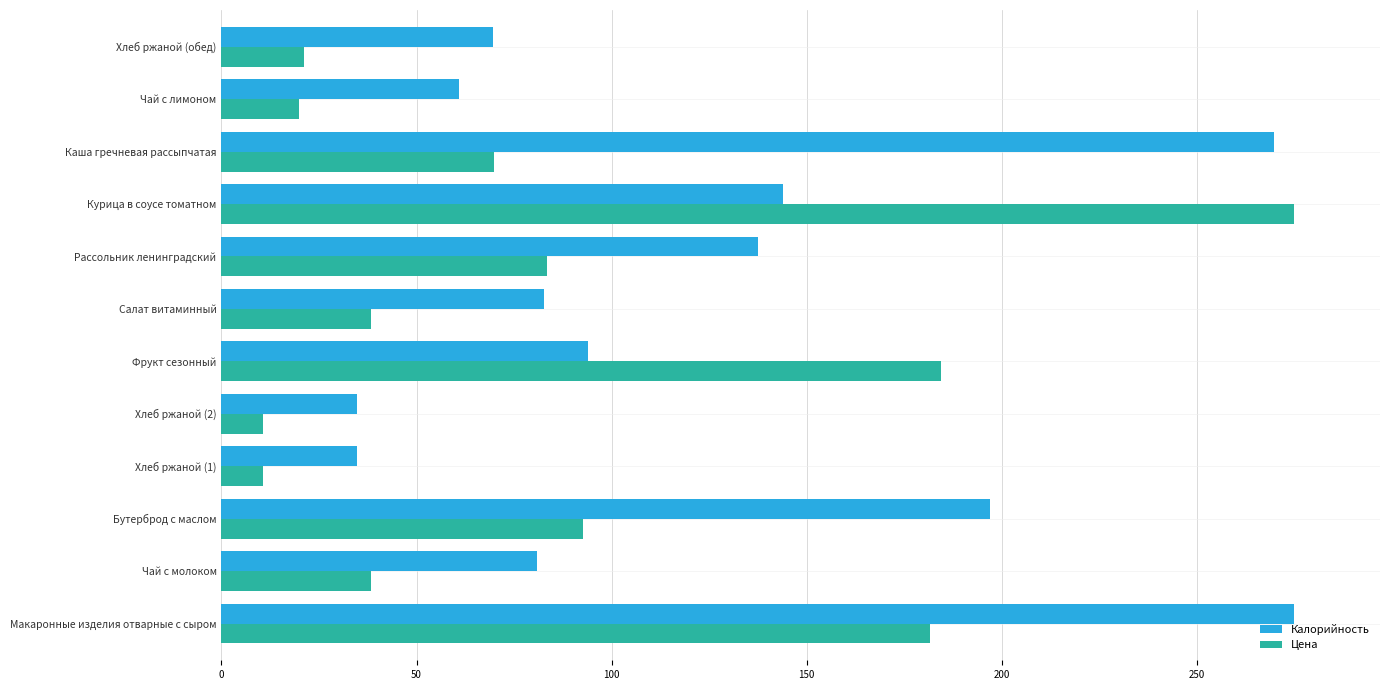

Which series has the largest range (max minus min)?

Цена